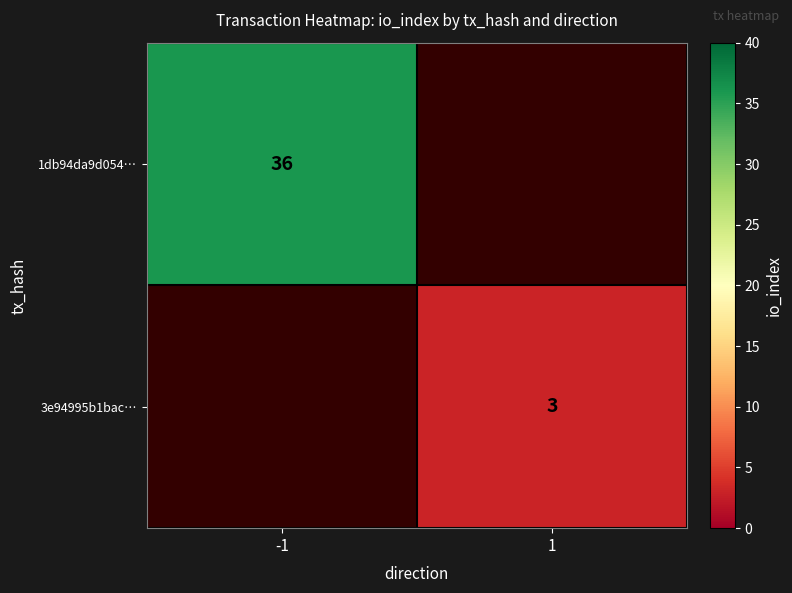

The value of 3e94995b1bac… at 1 is 3. True or false?

True